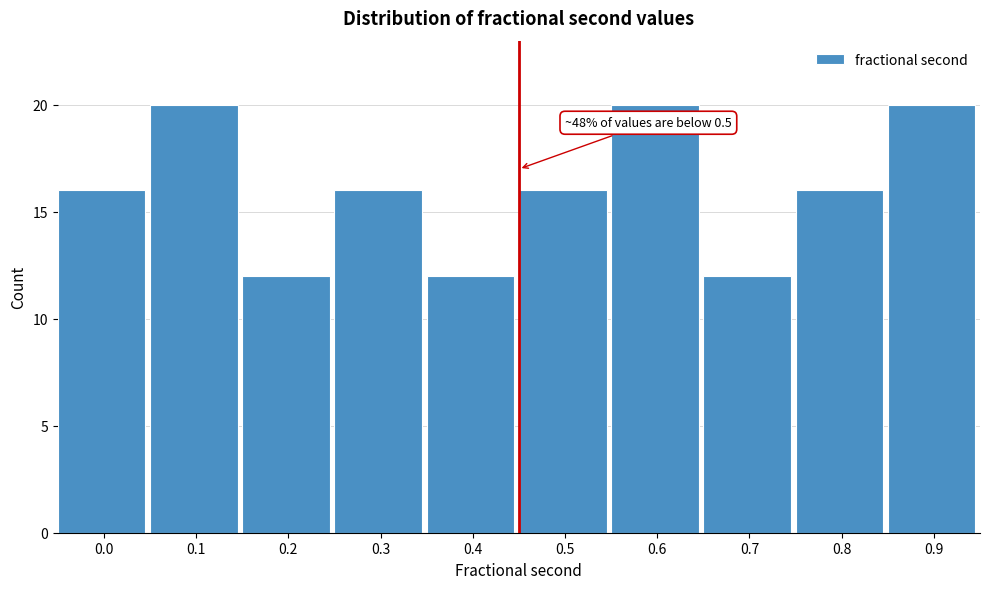

Reading right to left, what are all the values shown in this chart?

20	16	12	20	16	12	16	12	20	16